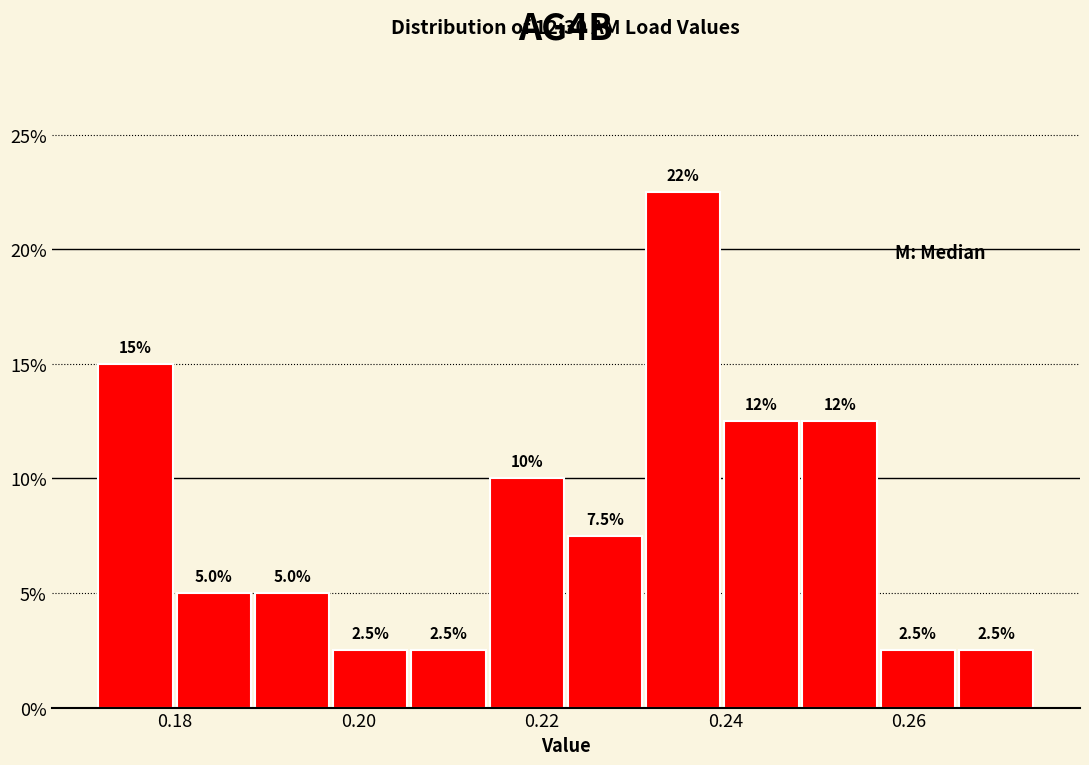

Over which range of the x-axis is the bar tallest?

0.232 to 0.240